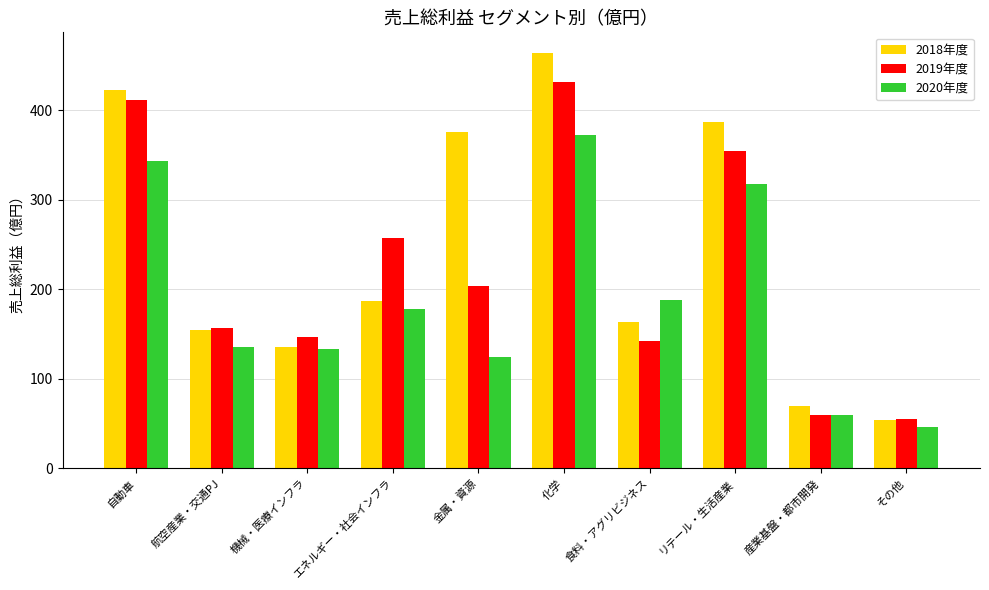

What is the greatest value displayed?

464